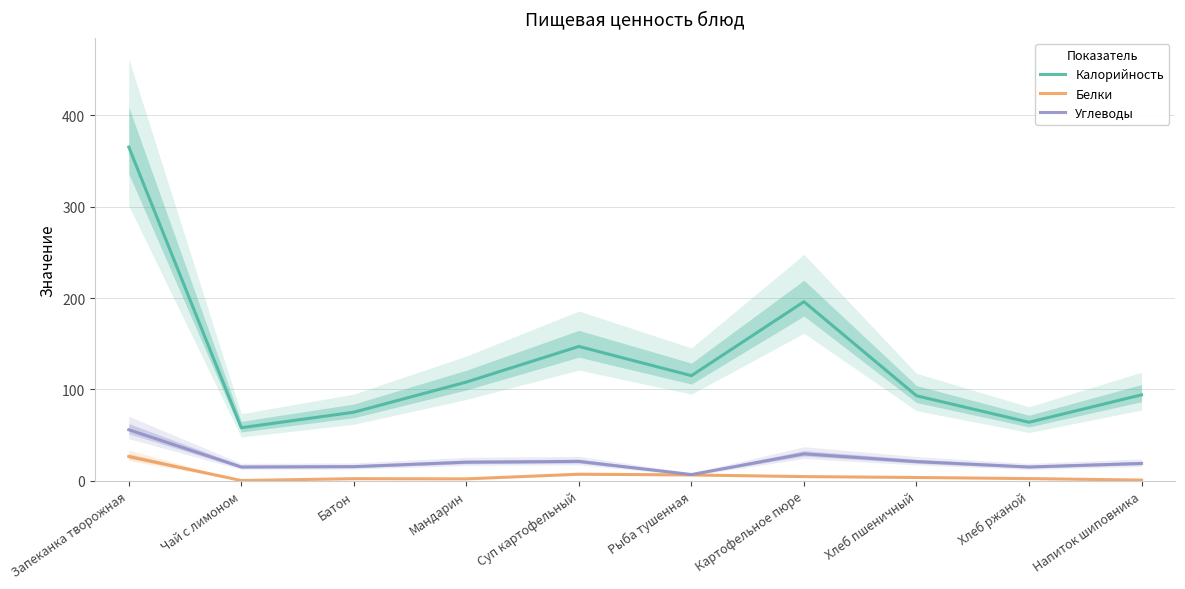

What is the total value across all series at Рыба тушенная?

128.1